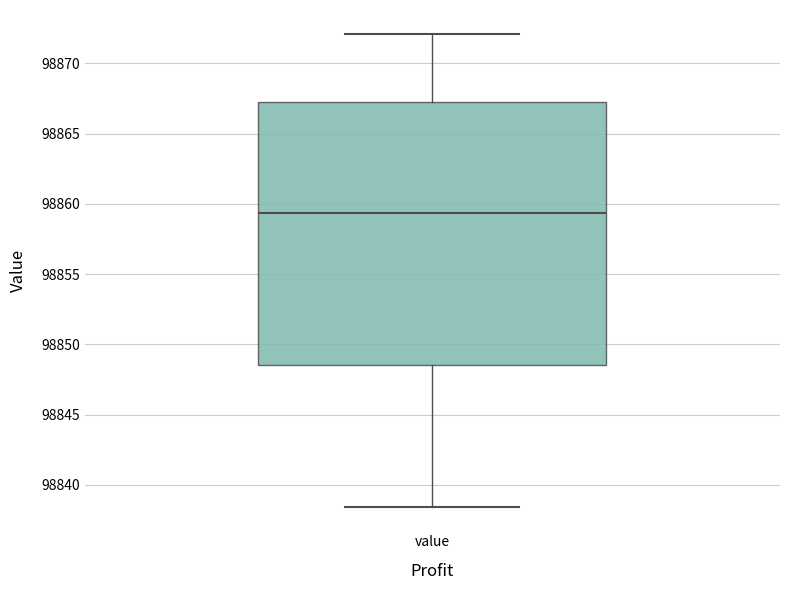

Read this box plot against the y-axis: the position of the median line, the range covered by the box, and the ends of both whiskers. The values are not printed on the chart, so give them approximately, as read against the axis.

median 98859.5, box 98848.5 to 98867.0, whiskers 98838.5 to 98872.0